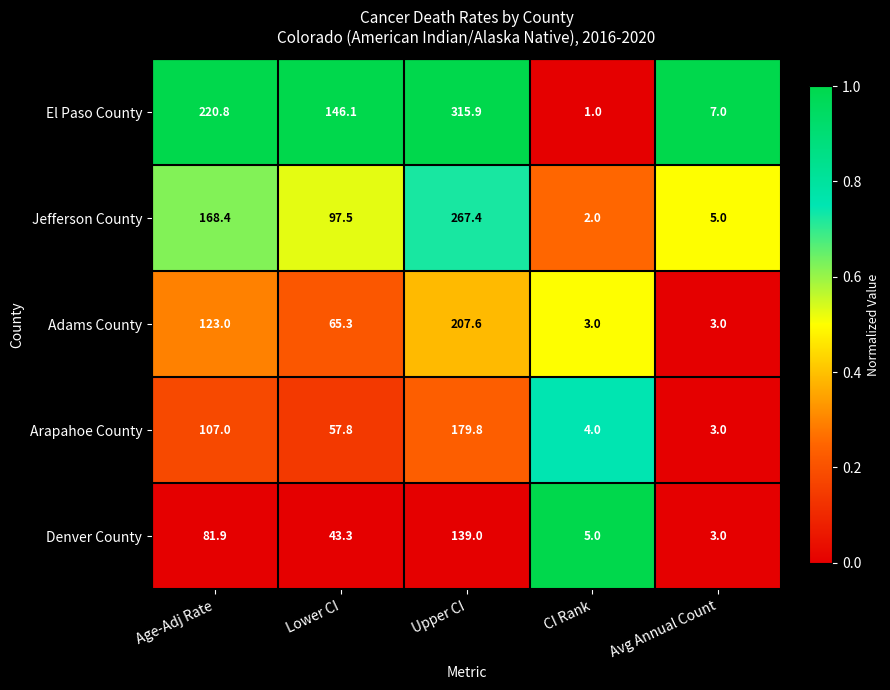

Reading left to right, what are all the values shown in this chart?

El Paso County: 220.8	146.1	315.9	1.0	7.0
Jefferson County: 168.4	97.5	267.4	2.0	5.0
Adams County: 123.0	65.3	207.6	3.0	3.0
Arapahoe County: 107.0	57.8	179.8	4.0	3.0
Denver County: 81.9	43.3	139.0	5.0	3.0